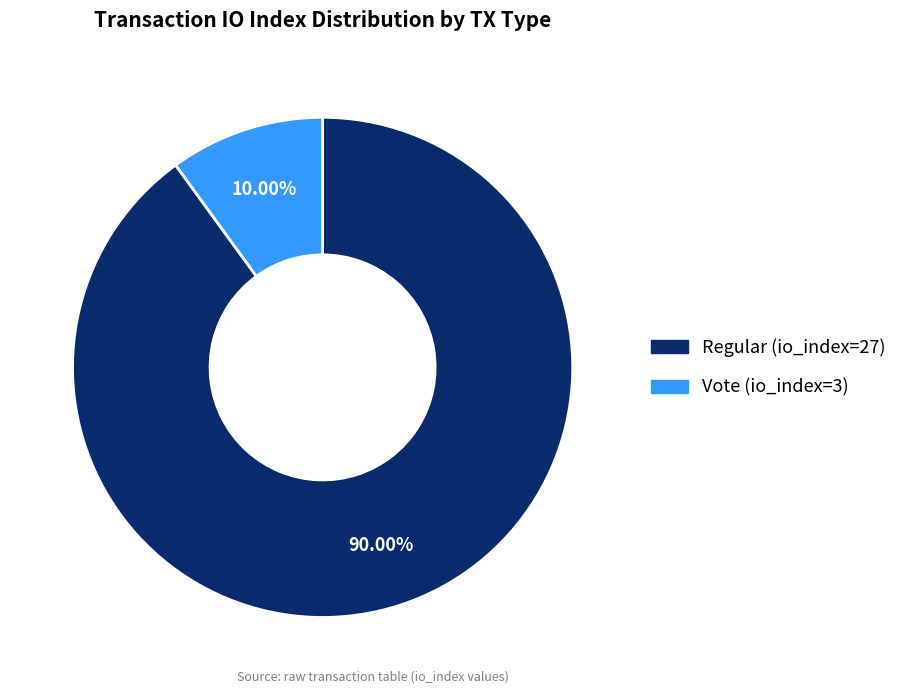

Combined, do Regular (io_index=27) and Vote (io_index=3) account for over 50%?

Yes